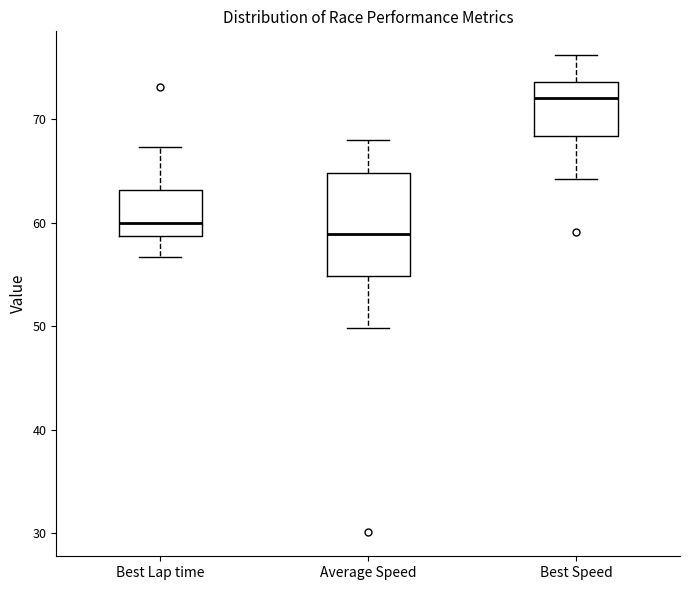

Reading left to right, transcribe this box plot: for each box, give where its median line is, the range the box spans, and where its two whiskers end, as read against the y-axis. The values are not printed on the chart, so give them approximately, as read against the axis.

Best Lap time: median 60, box 59 to 63, whiskers 57 to 67
Average Speed: median 59, box 55 to 65, whiskers 50 to 68
Best Speed: median 72, box 68 to 74, whiskers 64 to 76